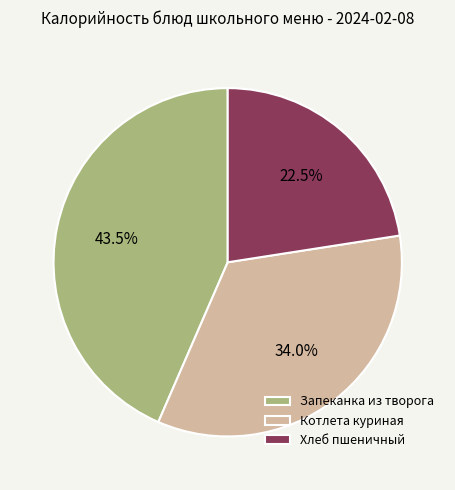

Rank the categories by value from highest to lowest.

Запеканка из творога, Котлета куриная, Хлеб пшеничный